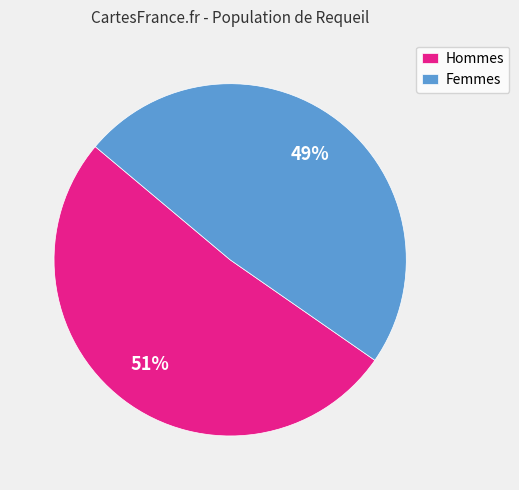

Rank the categories by value from lowest to highest.

Femmes, Hommes